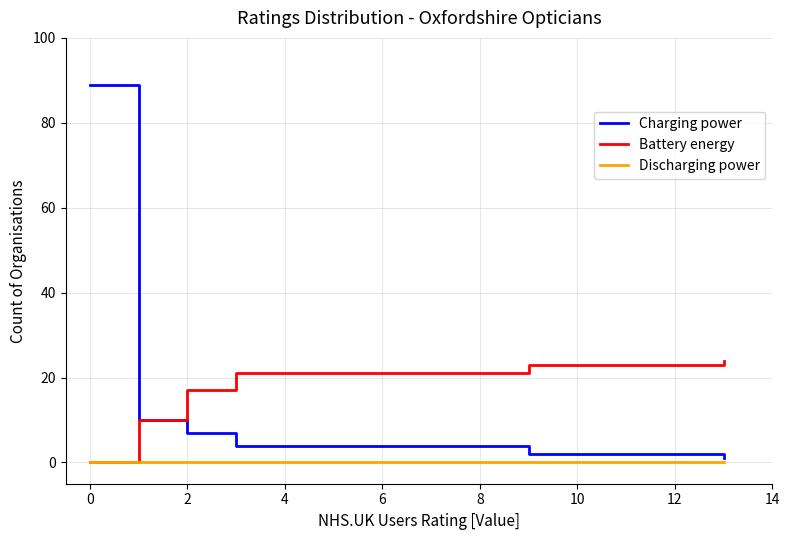

What is the sum of all Charging power values?

113